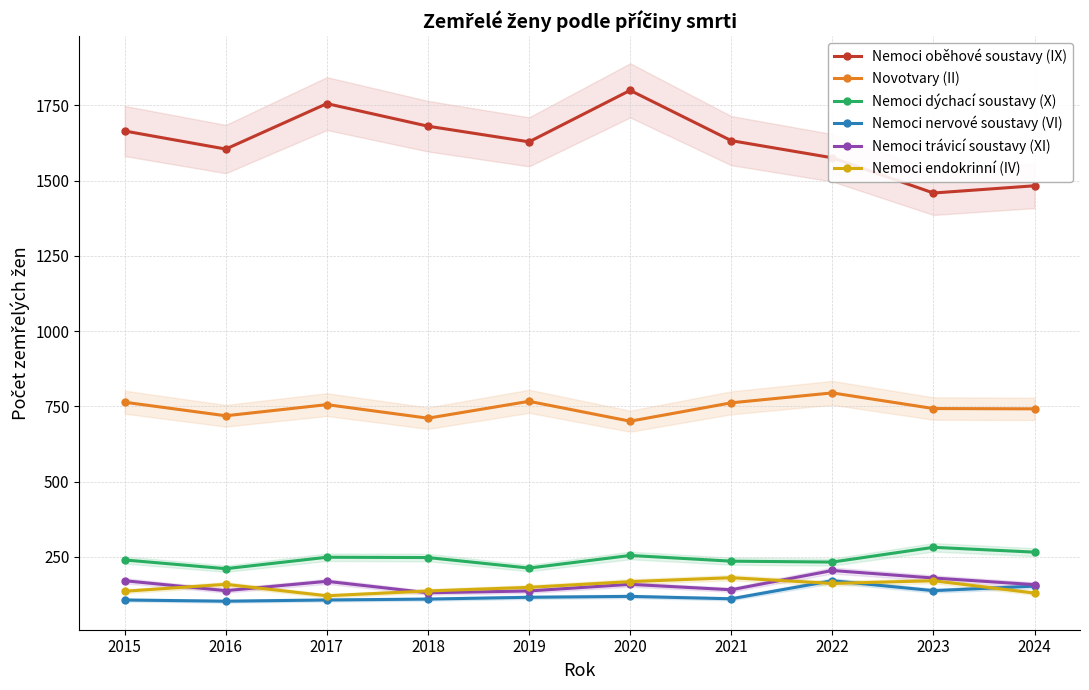

True or false: Nemoci dýchací soustavy (X) has a value of 187 at 2023.

False